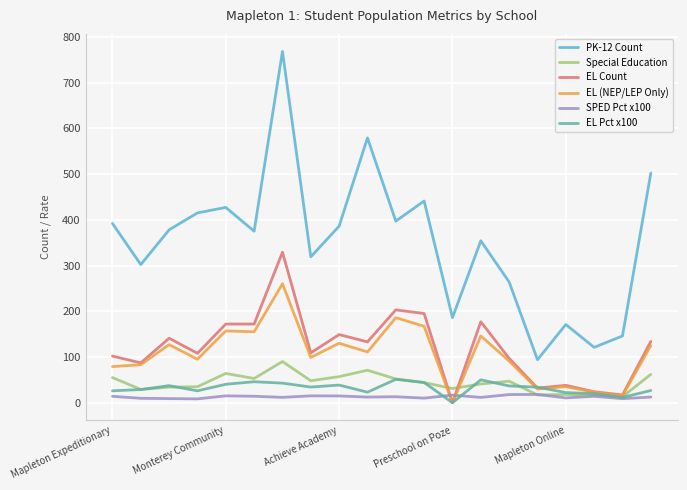

What is the maximum value for EL (NEP/LEP Only)?

260.0